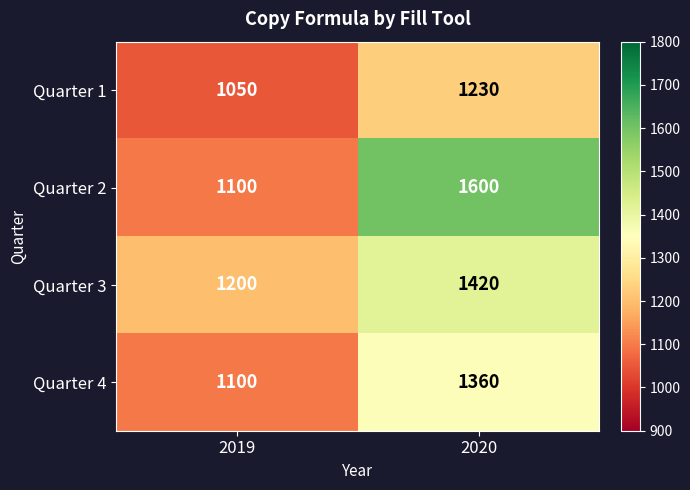

What is the difference between the Quarter 4 values at 2019 and 2020?

260